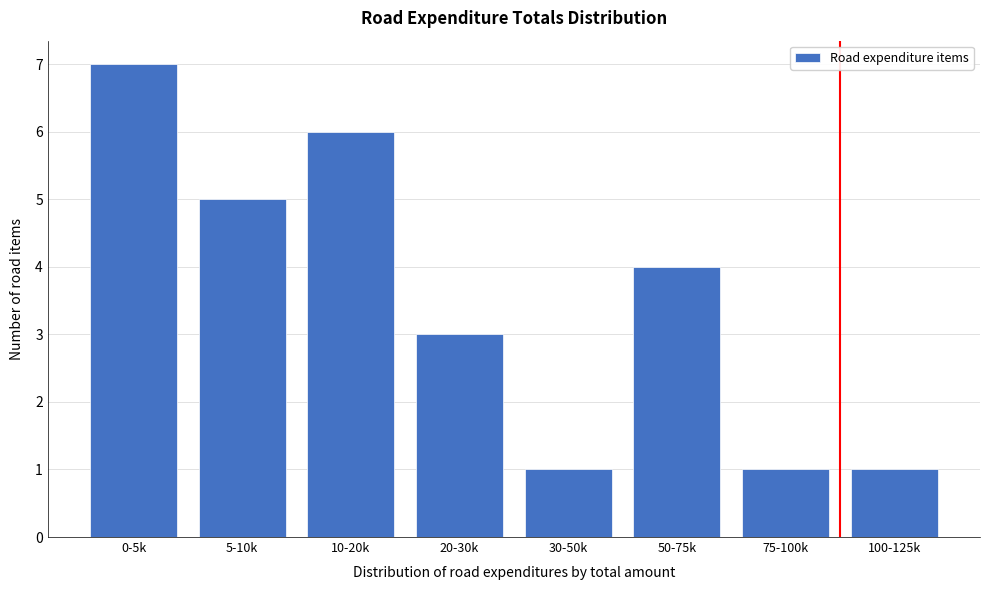

Reading left to right, transcribe all the data shown in this chart.

7	5	6	3	1	4	1	1